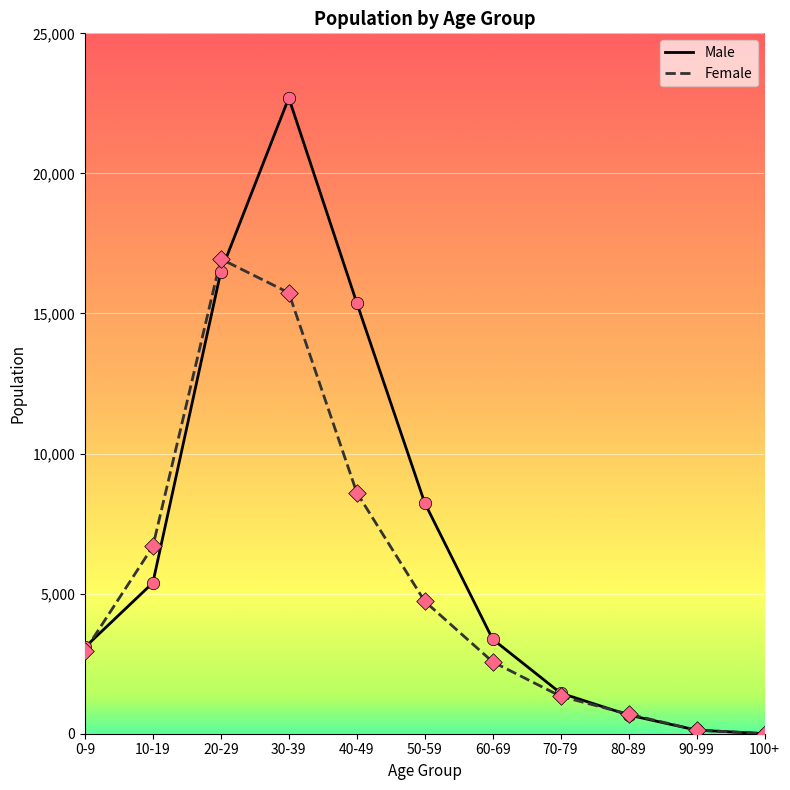

At which category is the sum across all series the highest?

30-39